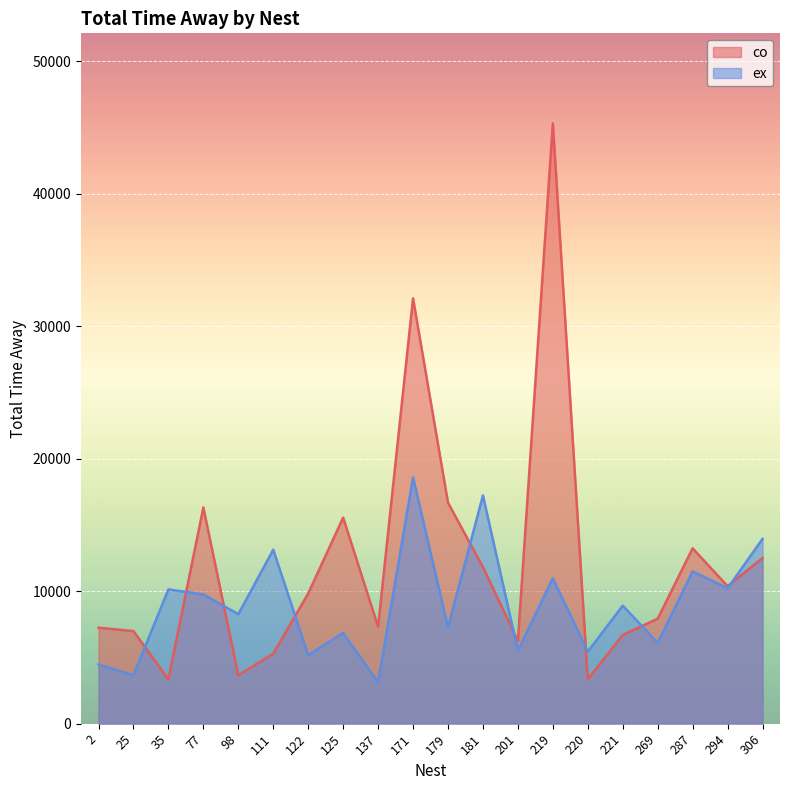

Which category has the highest value in the ex series?

171